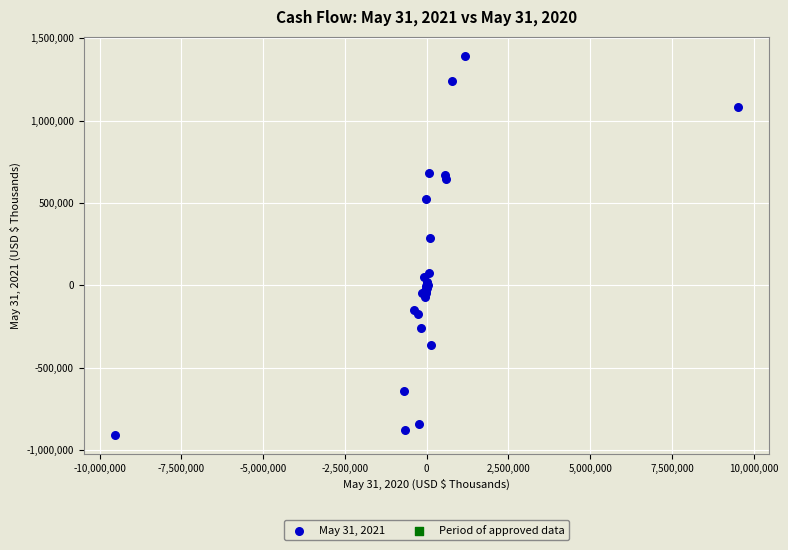

What Y value in the scatter plot is closest to 242646?

286702